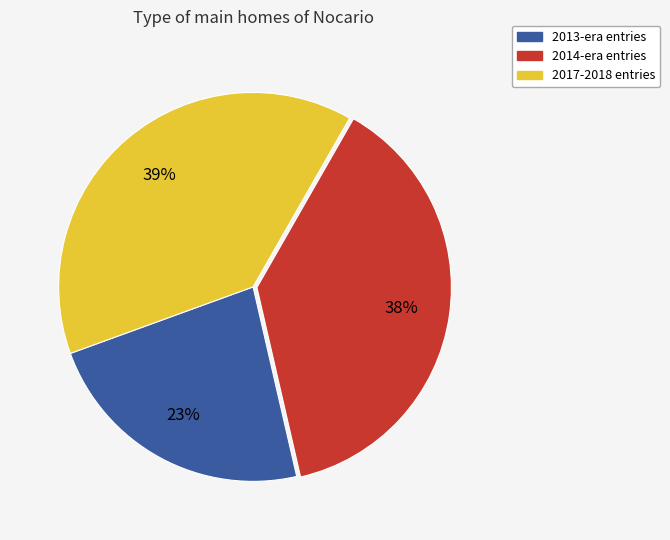

Does any single category account for the majority?

No